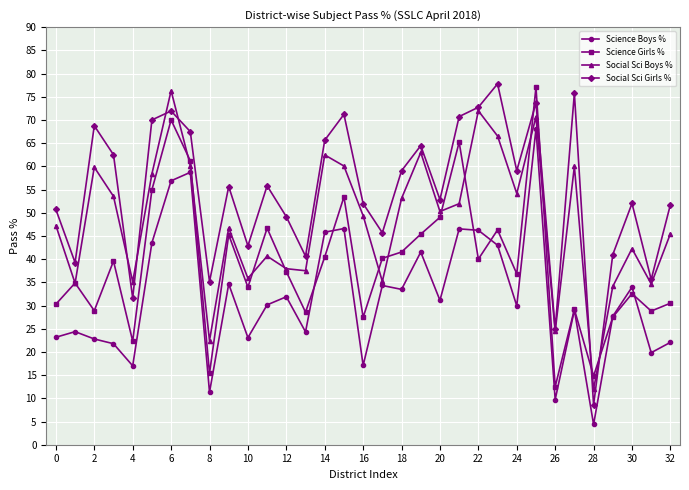

Which series has the largest total across all categories?

Social Sci Girls %